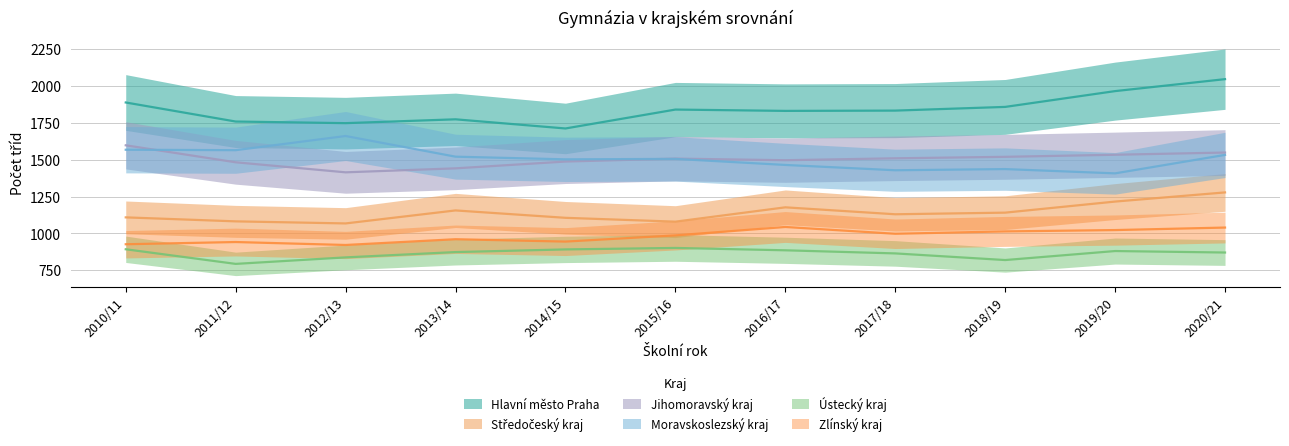

True or false: Středočeský kraj and Moravskoslezský kraj cross at least once.

False